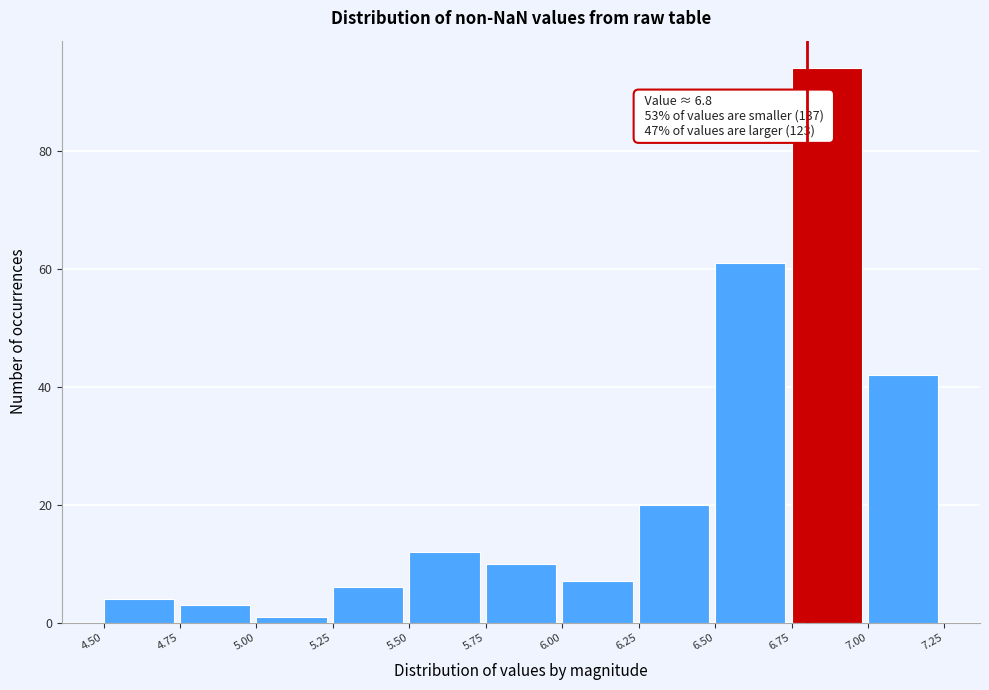

Which range on the x-axis has the tallest bar?

6.75 to 7.00